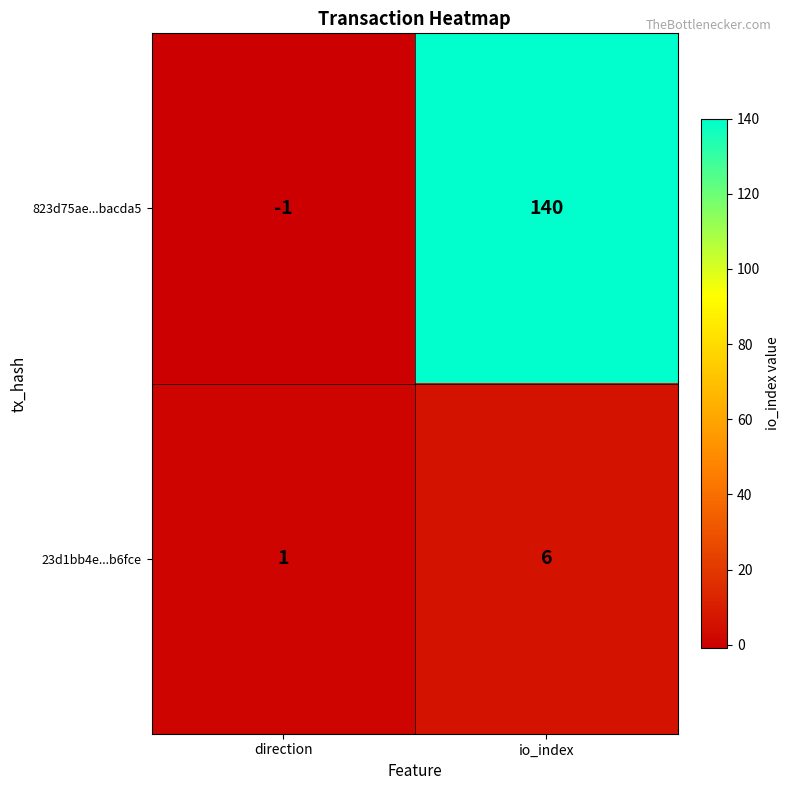

What is the average value of the 23d1bb4e...b6fce series?

4